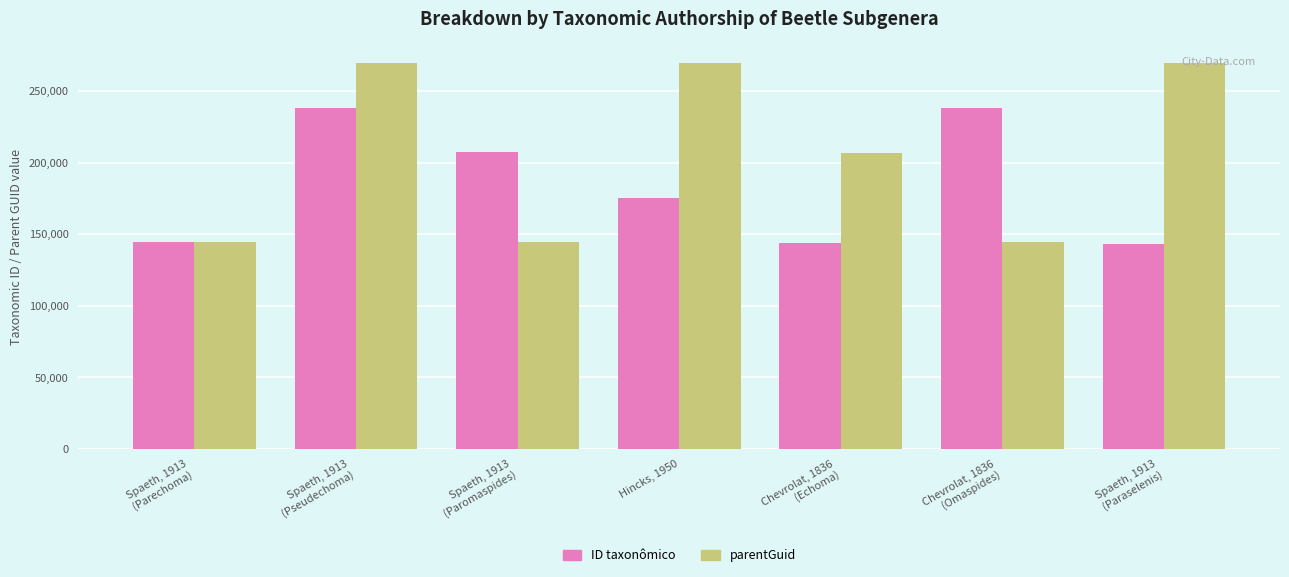

How many bars are there in each group?

2